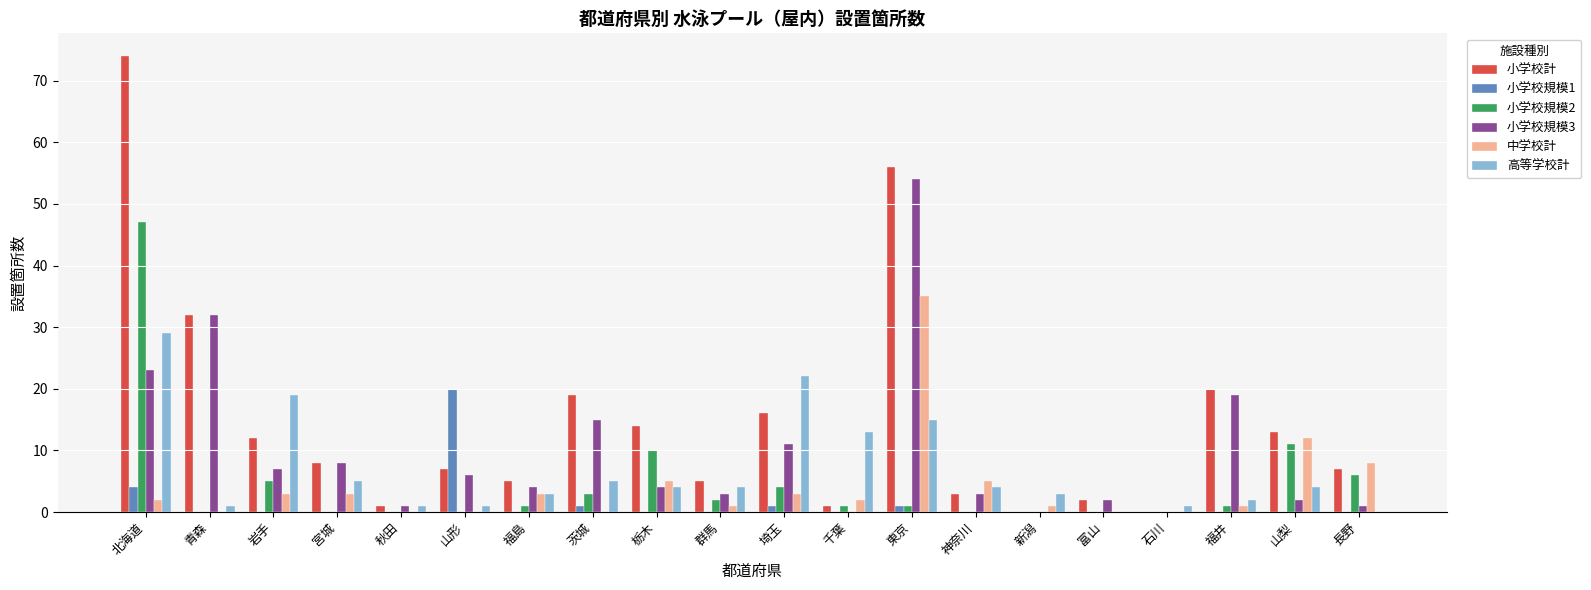

What is the sum of all 高等学校計 values?

136